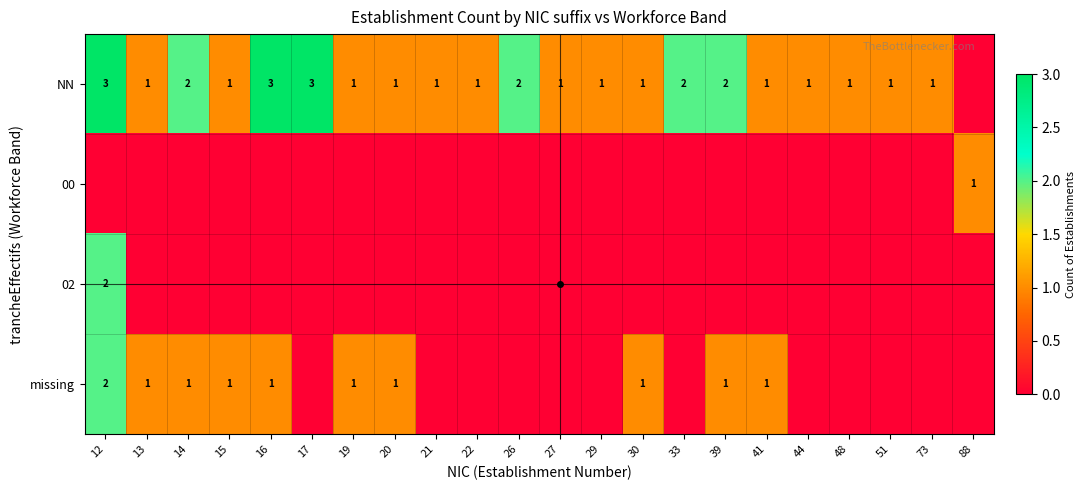

The NN series shows 1 at 39. True or false?

False